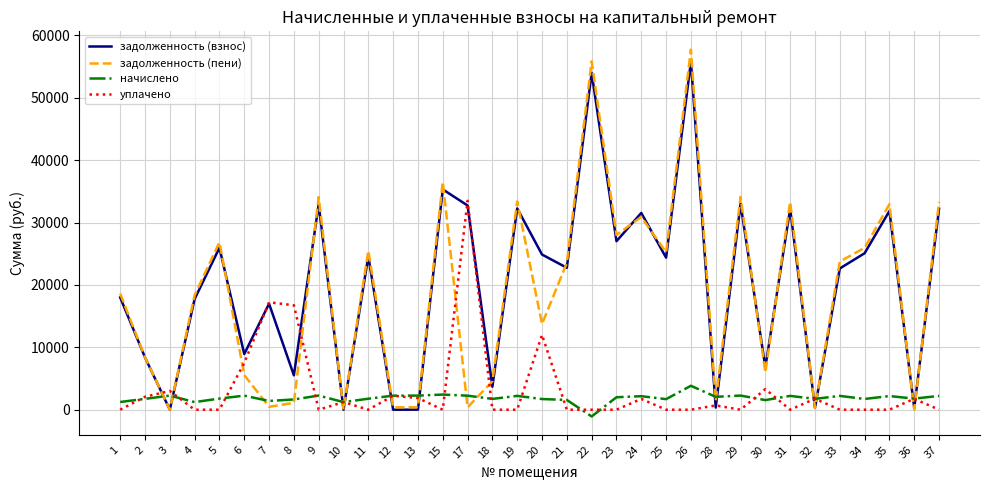

Does the chart have visible grid lines?

Yes